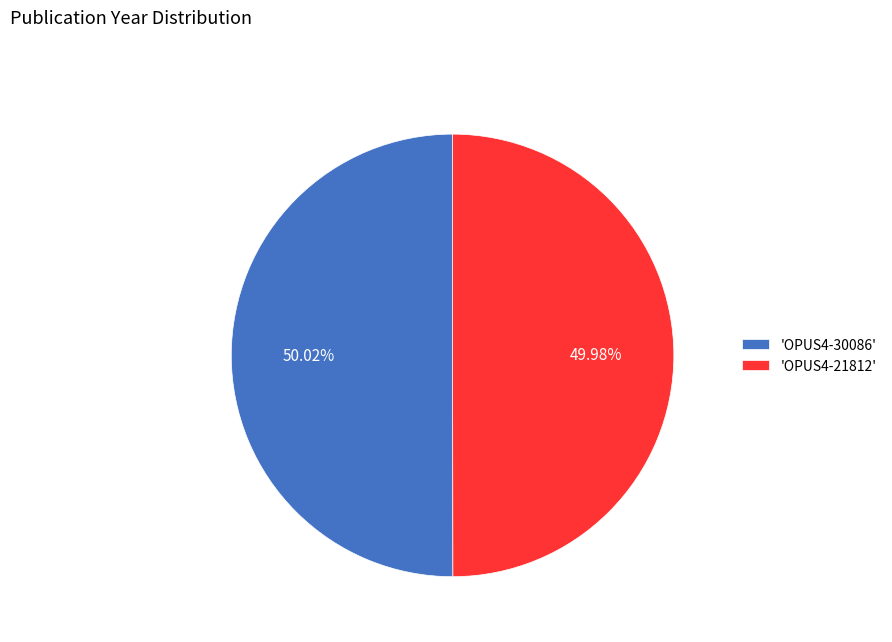

Approximately how many times larger is the value at 'OPUS4-21812' compared to 'OPUS4-30086'?

1.0